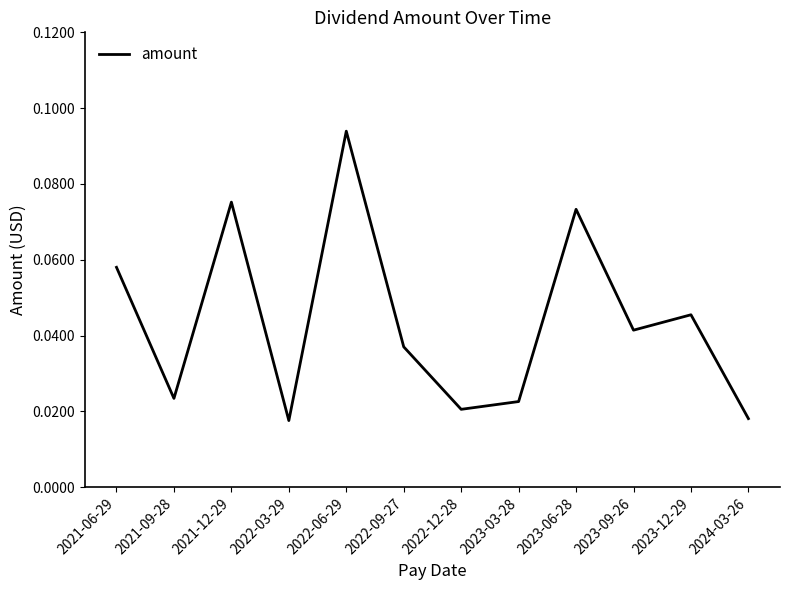

Which label corresponds to the largest value in the chart?

2022-06-29